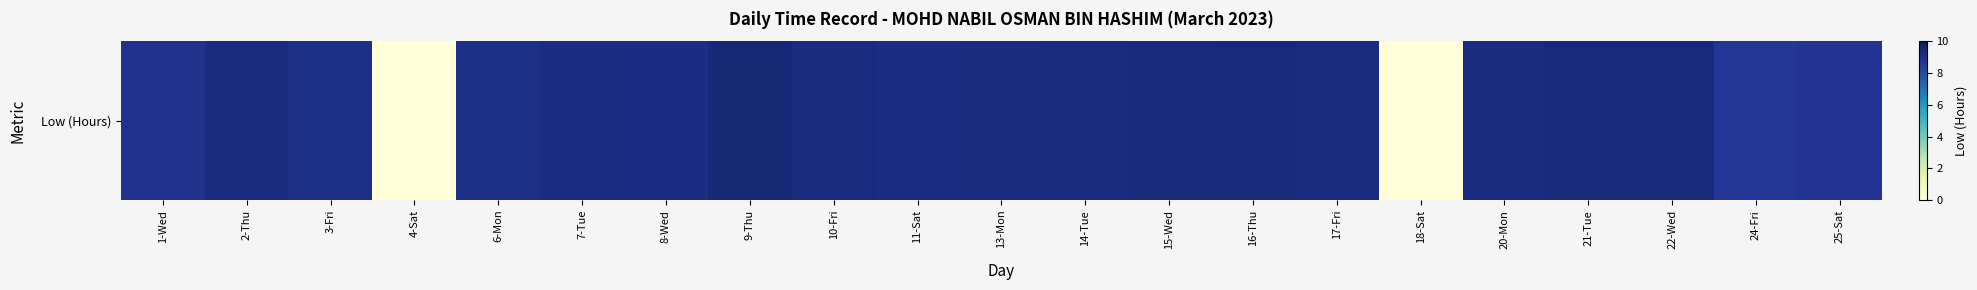

What is the greatest value displayed?

9.3